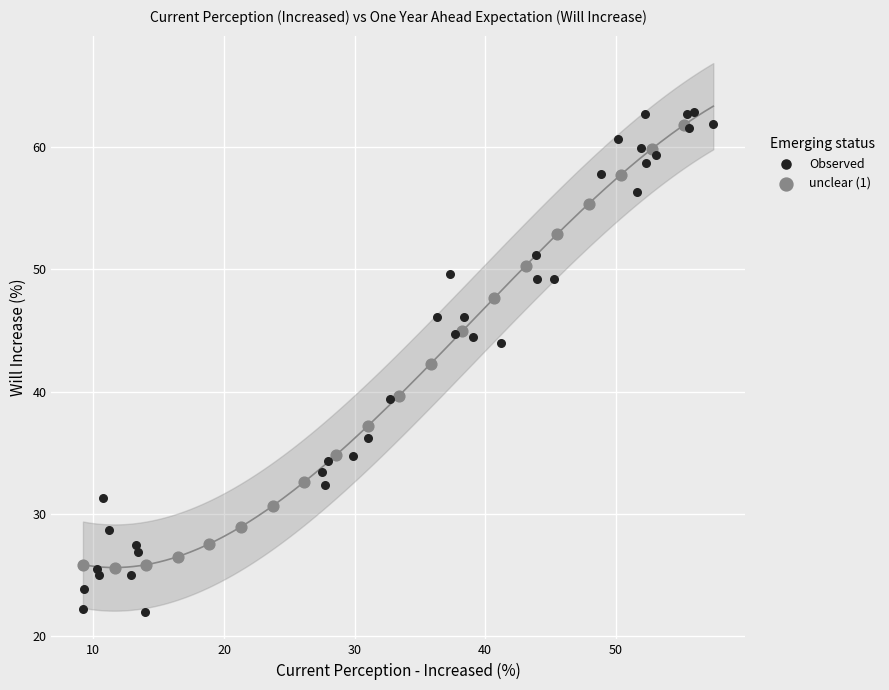

Which series has the widest spread of Y values?

Observed